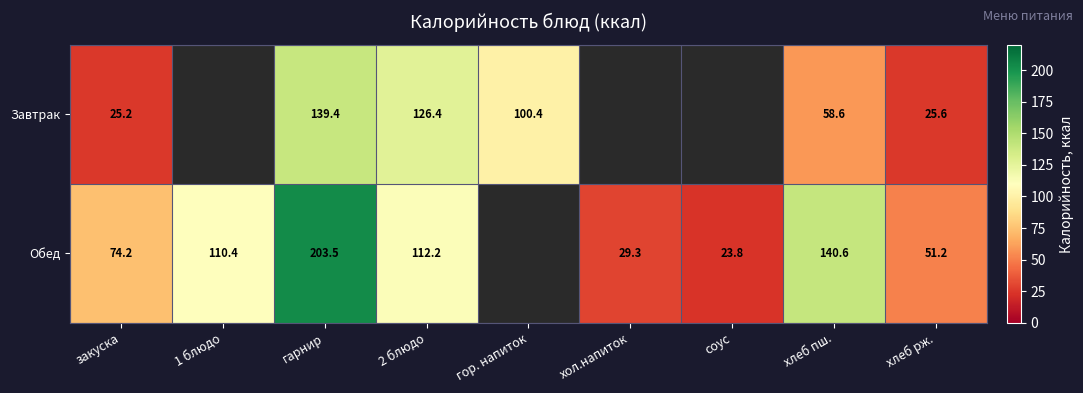

Is it true that Обед equals 177.8 at 1 блюдо?

False